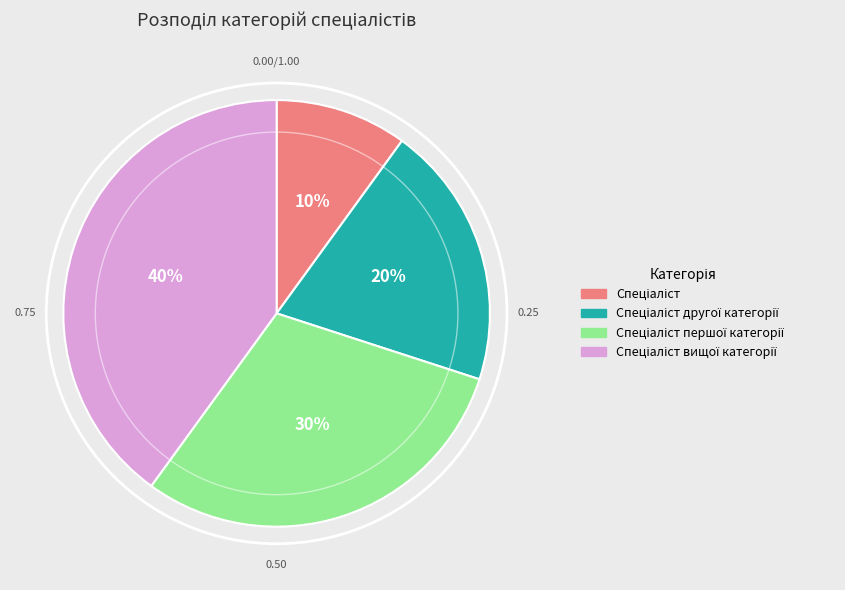

Does any single category account for the majority?

No